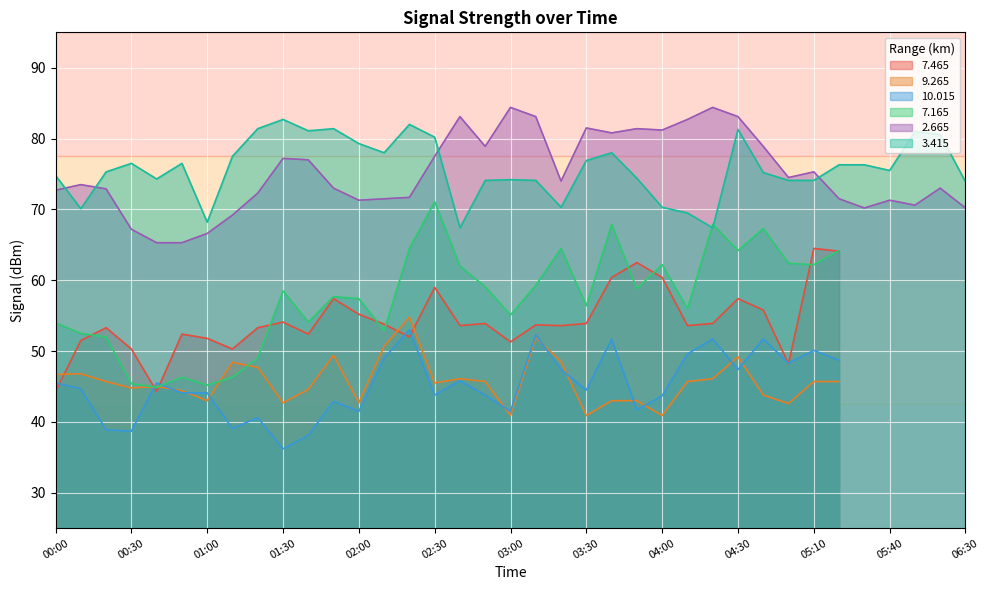

True or false: 7.165 has more than 0 interior local peaks.

True